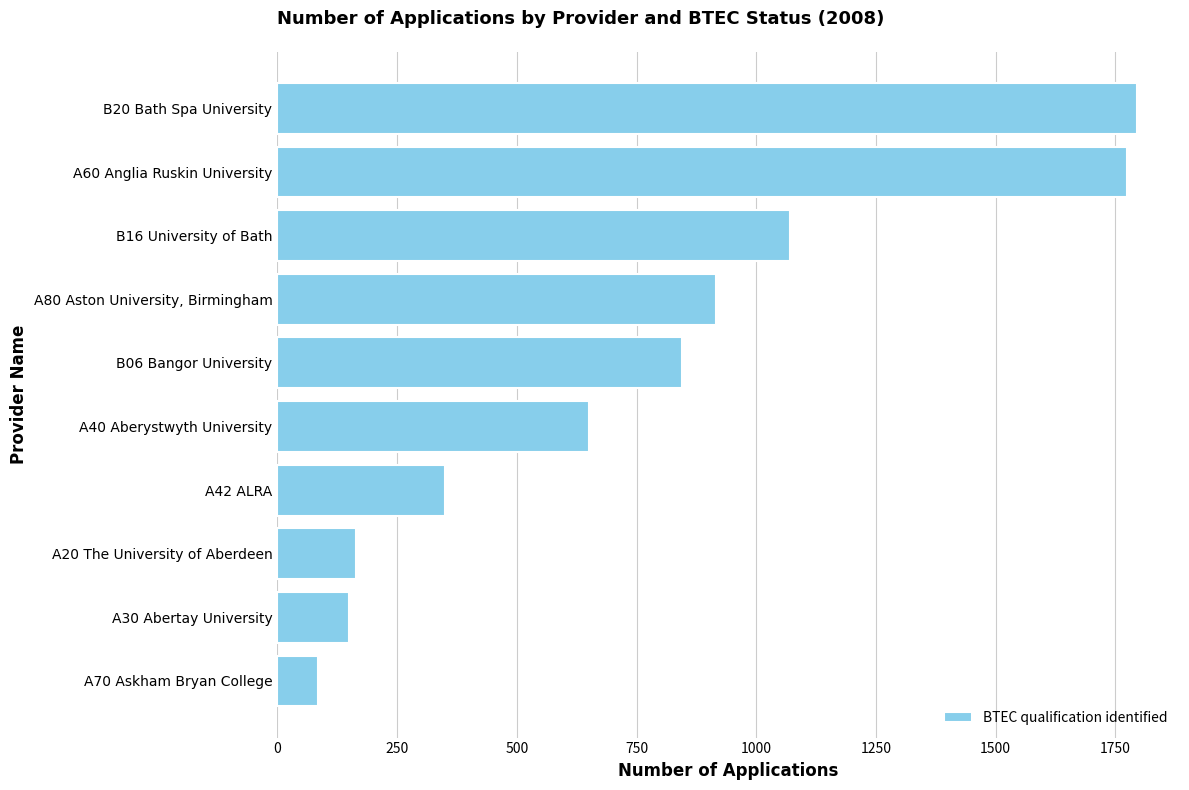

Which label corresponds to the largest value in the chart?

B20 Bath Spa University